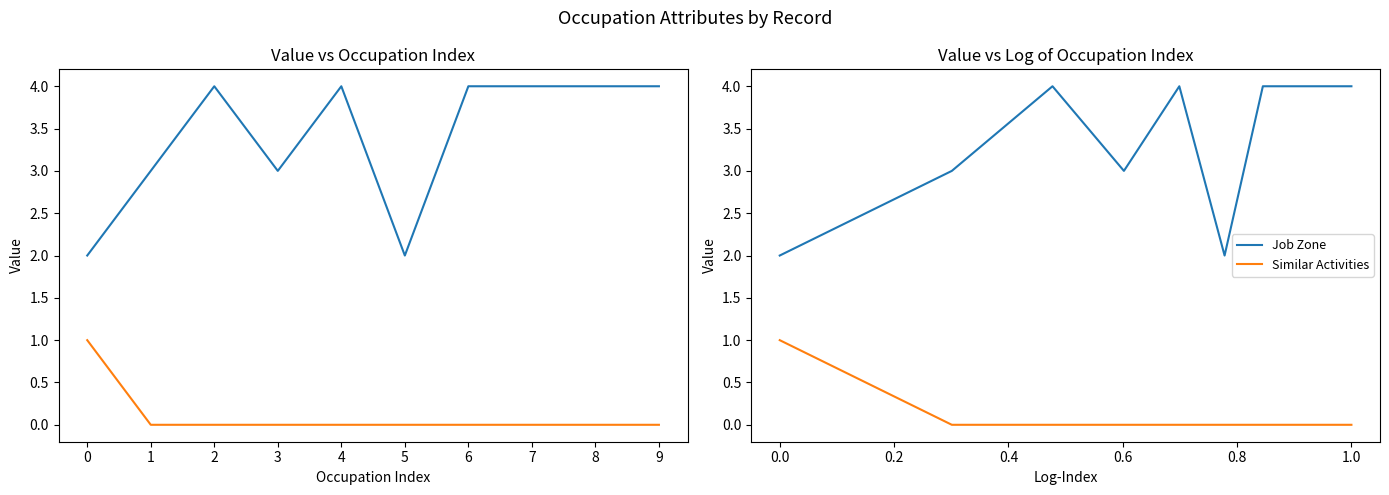

Reading right to left, what are all the values shown in this chart?

Job Zone: 4	4	4	4	2	4	3	4	3	2
Similar Activities: 0	0	0	0	0	0	0	0	0	1